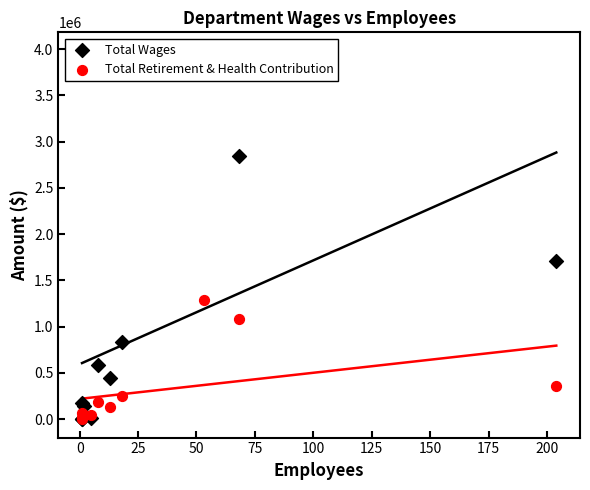

Which series reaches the maximum Y coordinate?

Total Wages